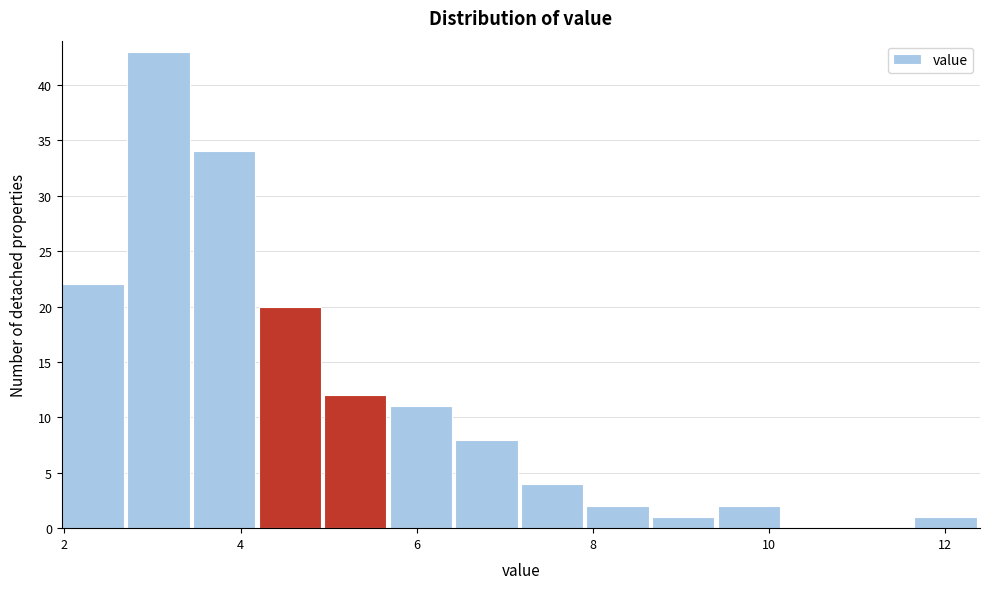

Around what value on the x-axis is the tallest bar? Give the approximate position of its centre, as read against the axis.

3.0